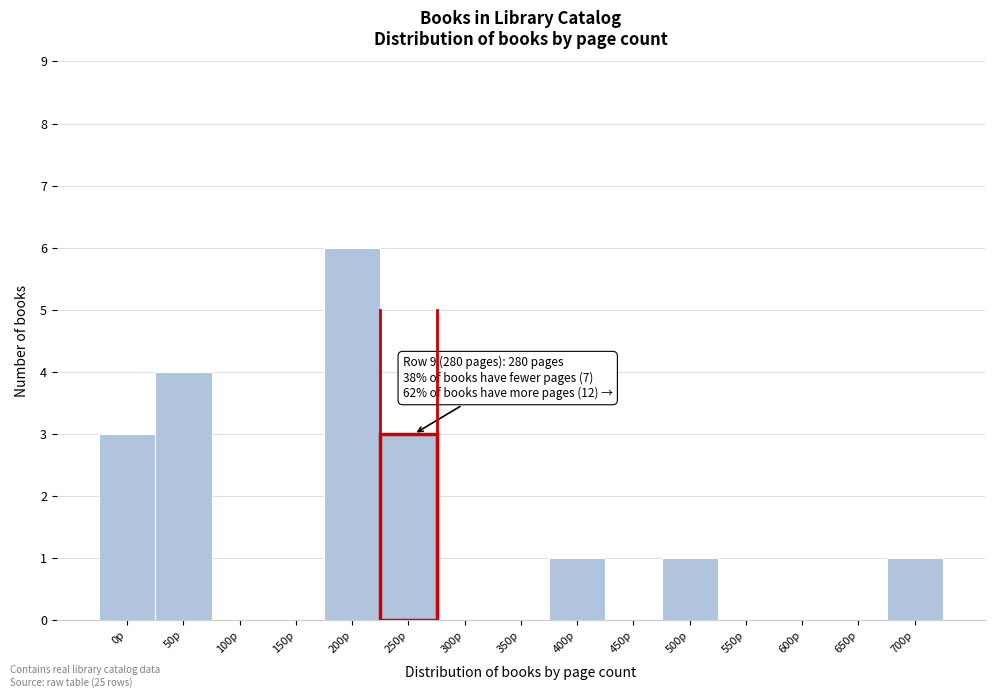

Reading right to left, transcribe all the data shown in this chart.

700p=1	650p=0	600p=0	550p=0	500p=1	450p=0	400p=1	350p=0	300p=0	250p=3	200p=6	150p=0	100p=0	50p=4	0p=3